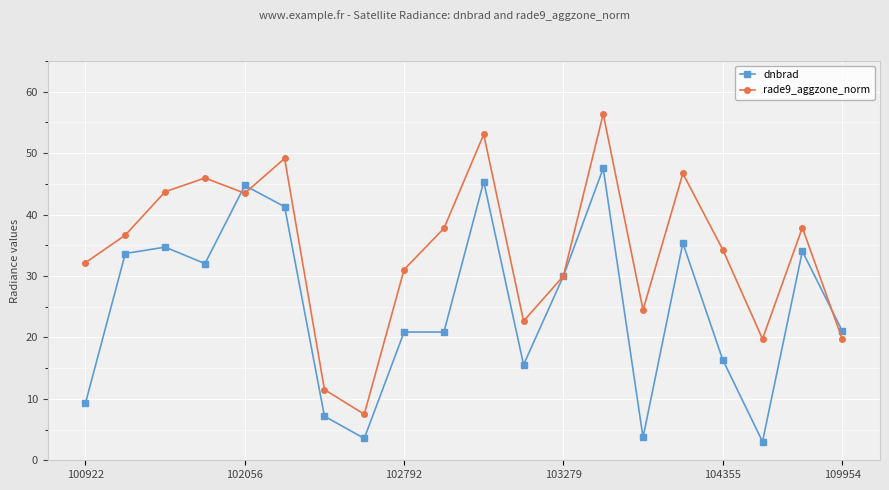

What is the lowest value of the rade9_aggzone_norm series?

7.5